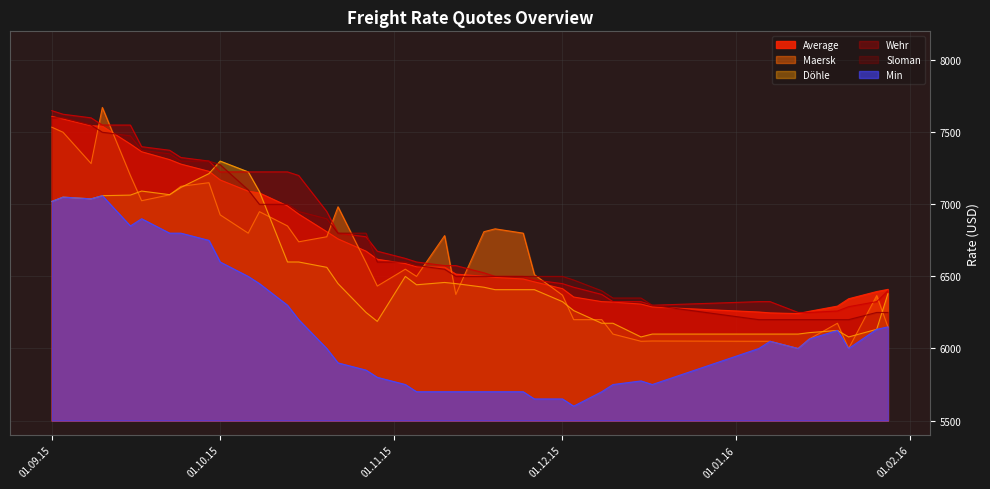

At which category does the chart reach its minimum across all series?

03.12.2015